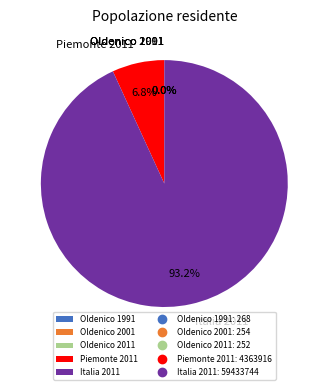

Combined, what portion of the pie is Piemonte 2011 and Italia 2011?

100.0%